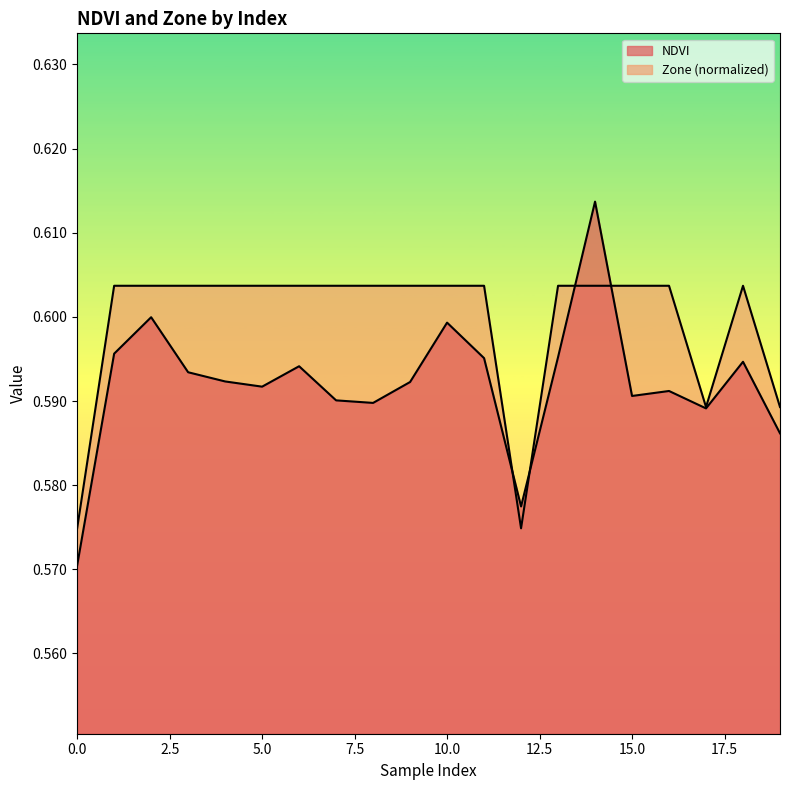

Is it true that NDVI equals 0.2 at 7?

False